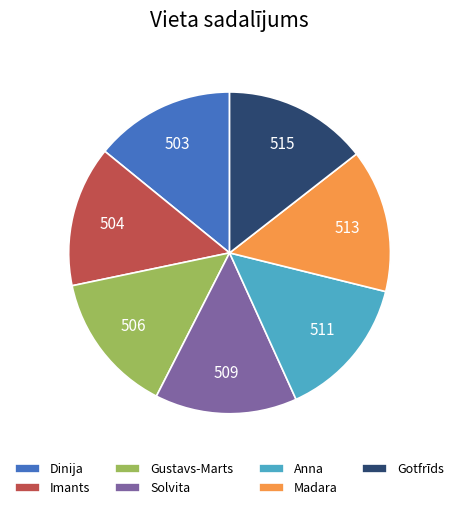

How many slices are in this pie chart?

7